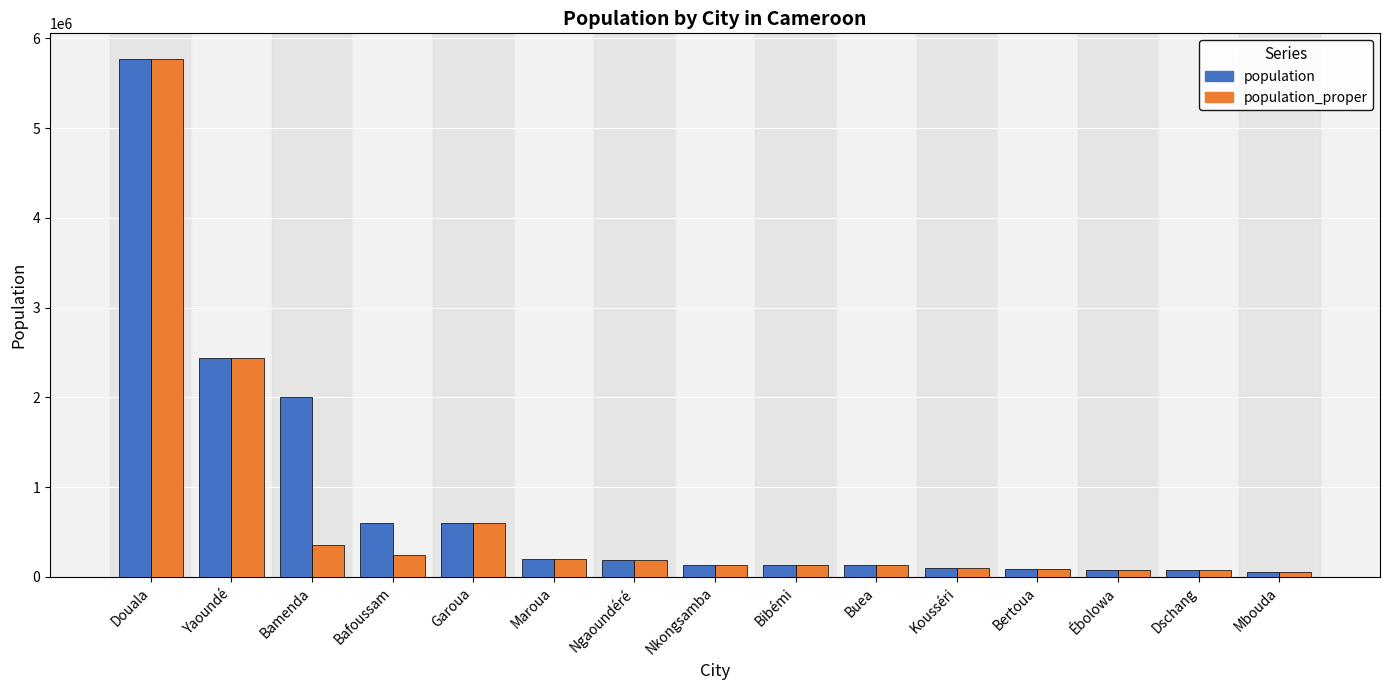

At how many categories does at least one series exceed 727263?

3